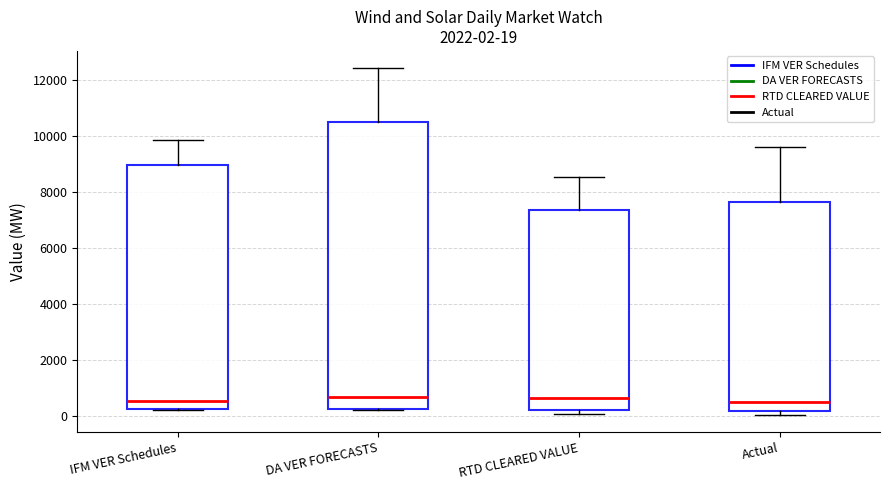

Which box is the tallest, from its lower edge to its upper edge?

DA VER FORECASTS